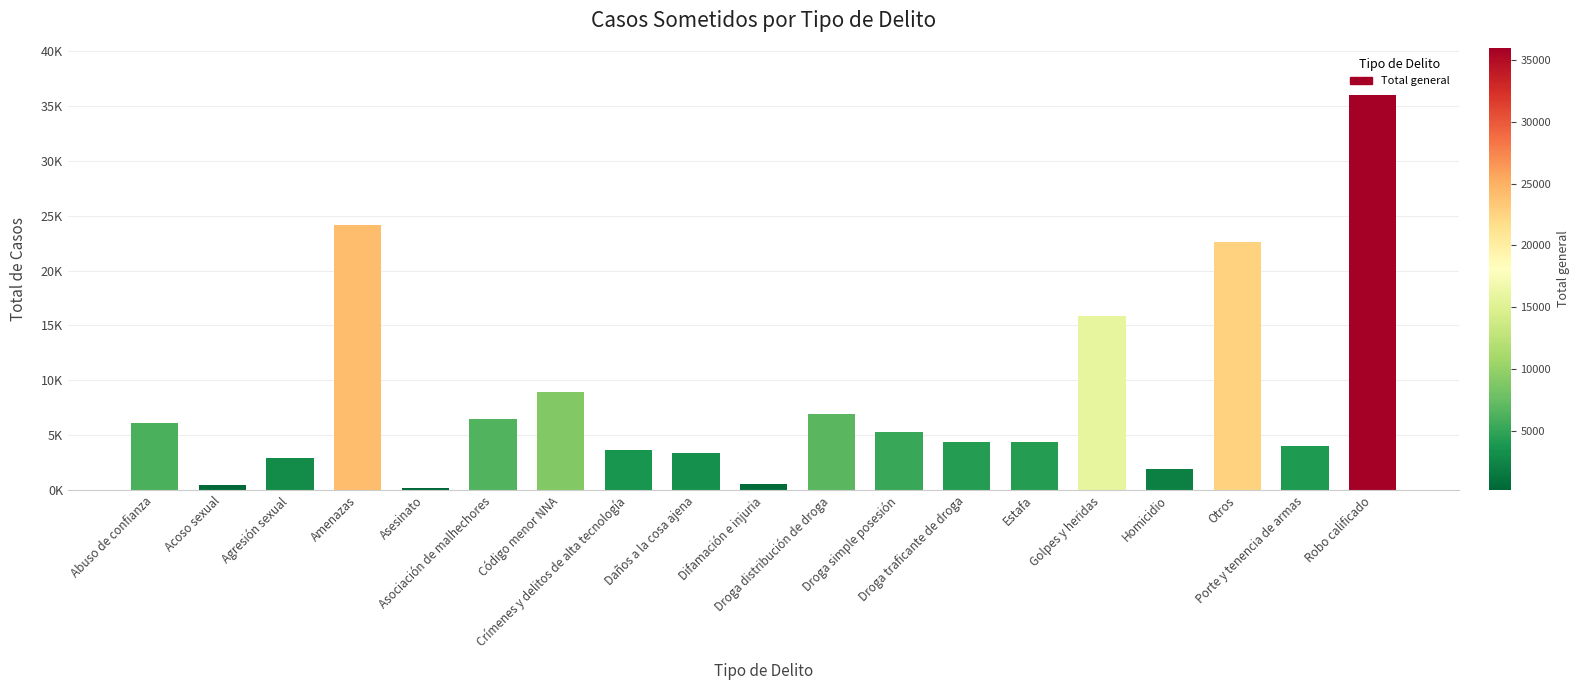

Reading left to right, extract all data points from this chart.

6128	483	2913	24140	225	6499	8938	3665	3363	579	6909	5327	4353	4412	15869	1948	22598	4027	35972